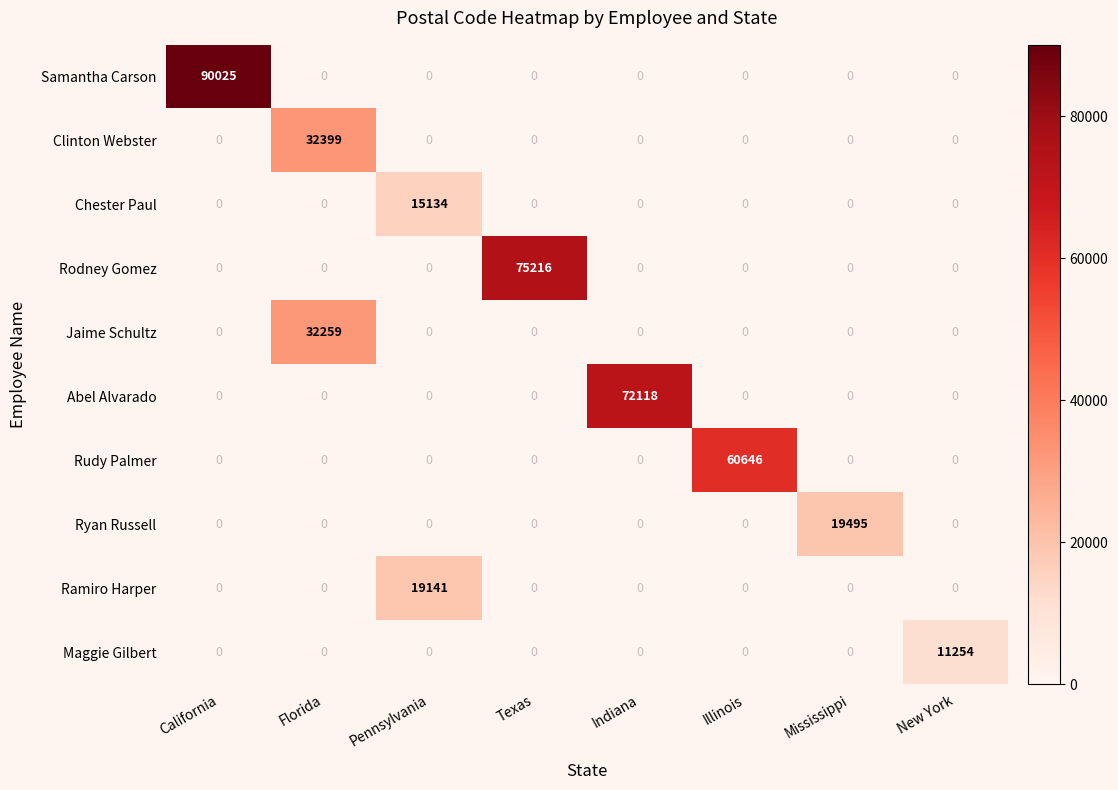

How many categories are shown in the chart?

8